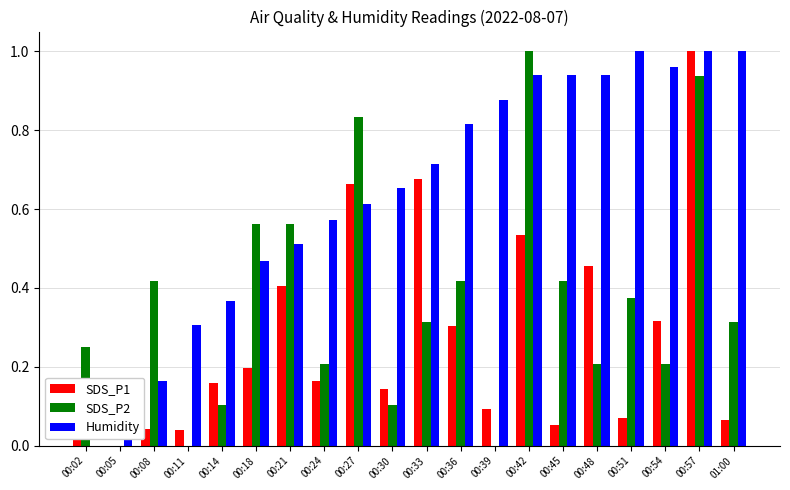

Are the bars horizontal?

No